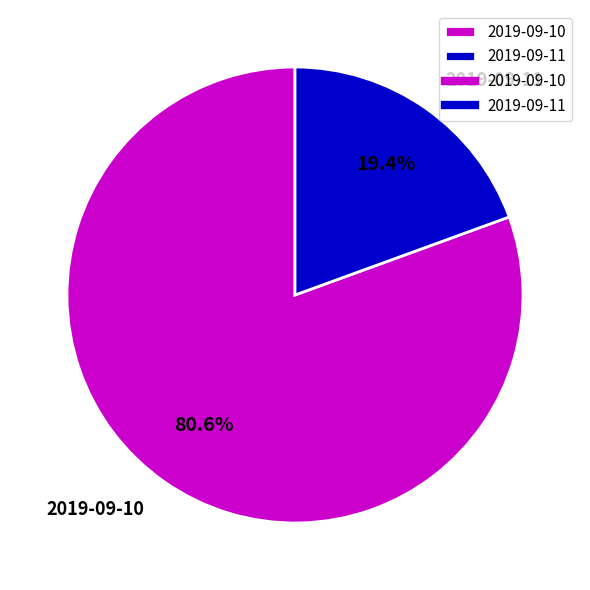

Which category has the biggest portion of the pie?

2019-09-10